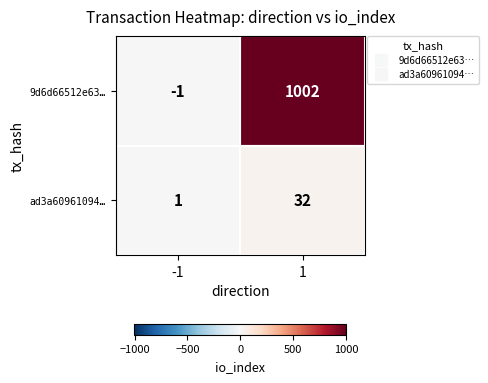

Count the number of categories in the chart.

2